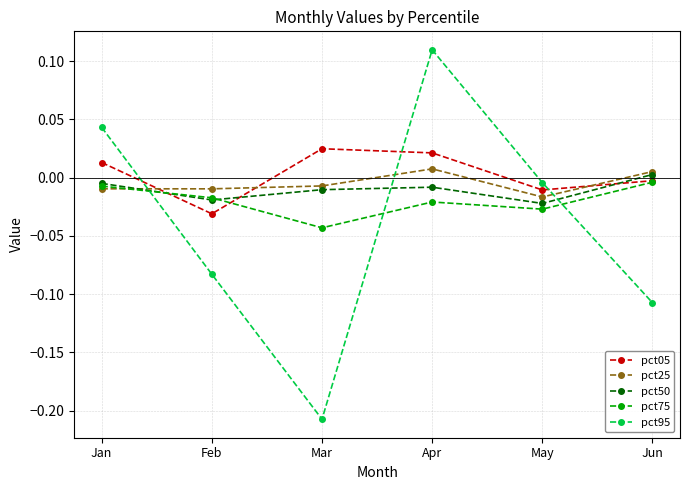

Between Feb and Mar, which series saw the biggest shift?

pct95